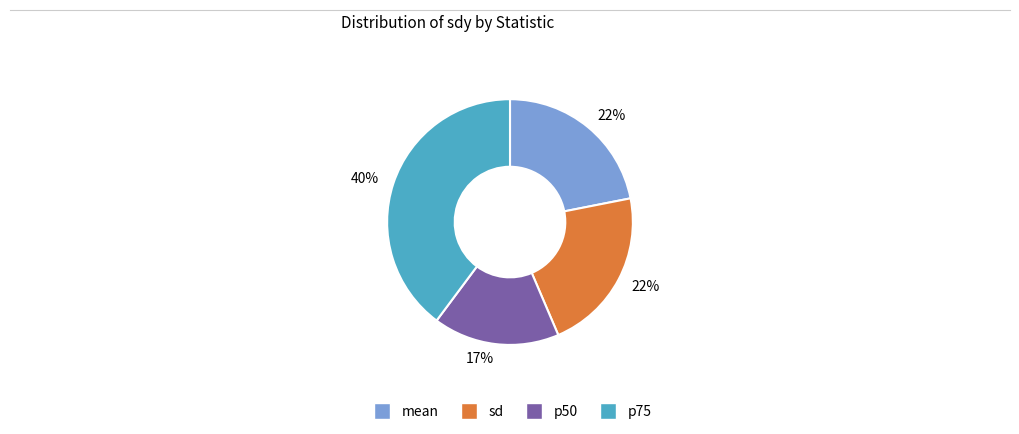

Is there any slice that represents more than half of the pie?

No